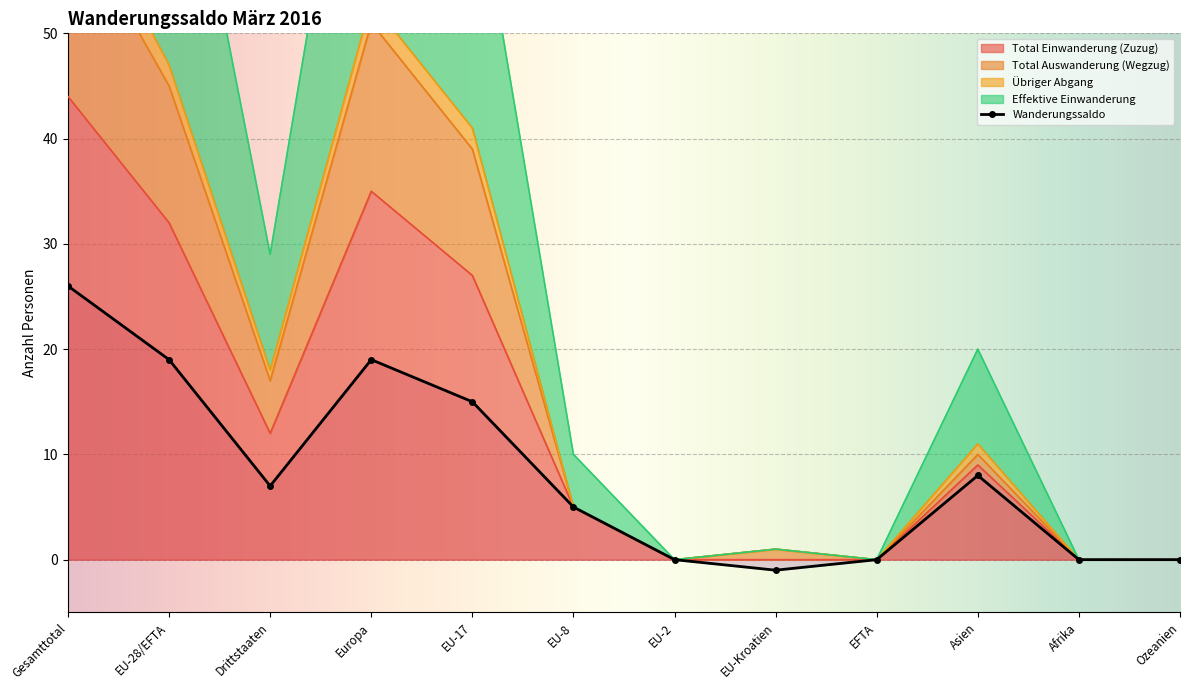

True or false: Total Auswanderung (Wegzug) and Total Einwanderung (Zuzug) intersect in this chart.

False